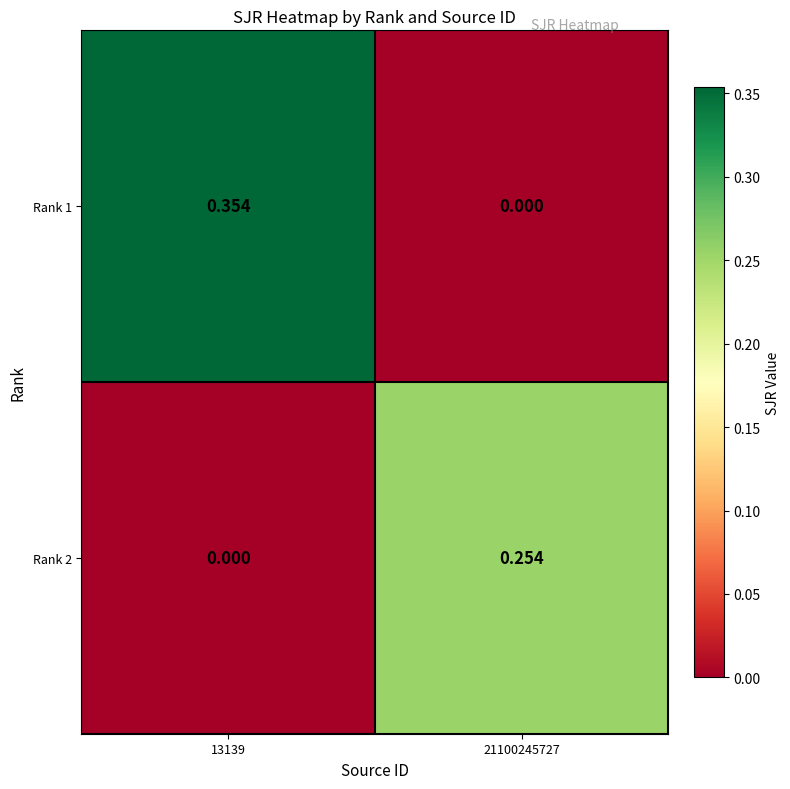

Reading left to right, list all the values displayed in this chart.

Rank 1: 13139=0.4	21100245727=0.0
Rank 2: 13139=0.0	21100245727=0.3